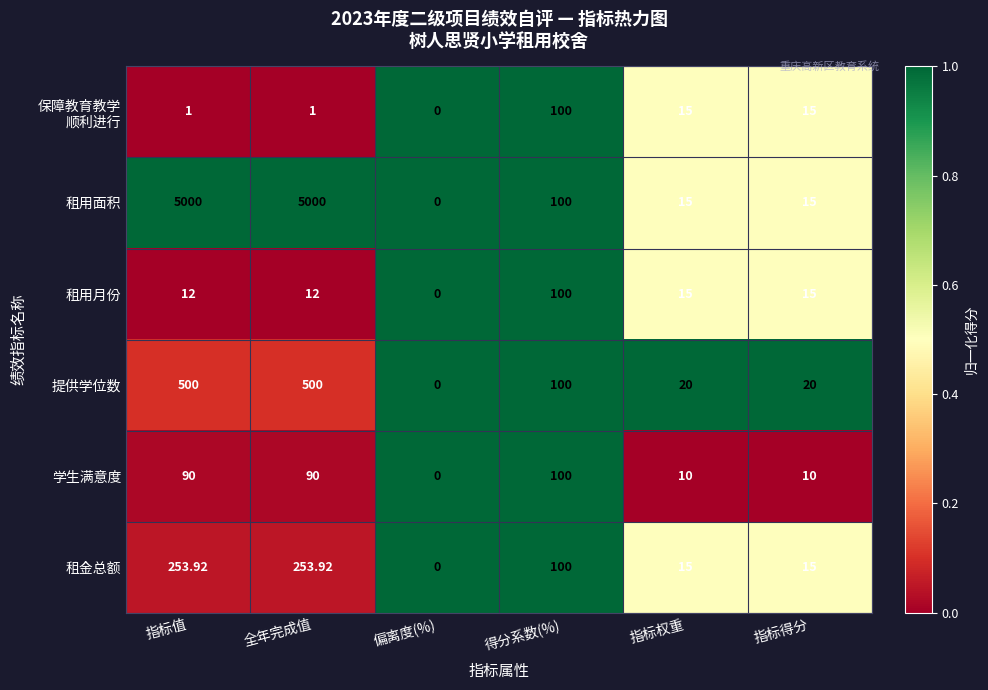

Which series has the largest total across all categories?

租用面积